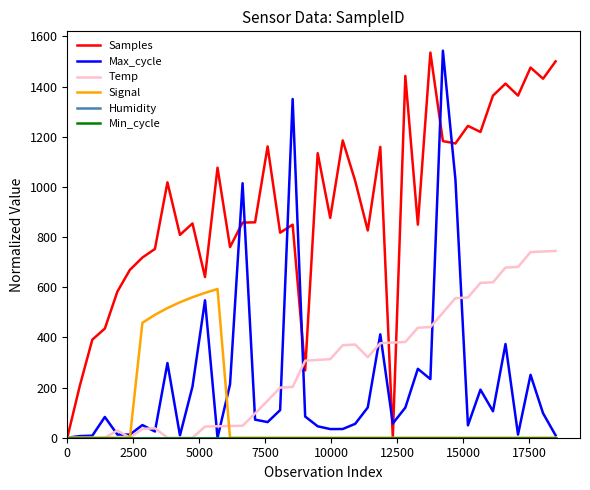

Which series has the largest total across all categories?

Samples